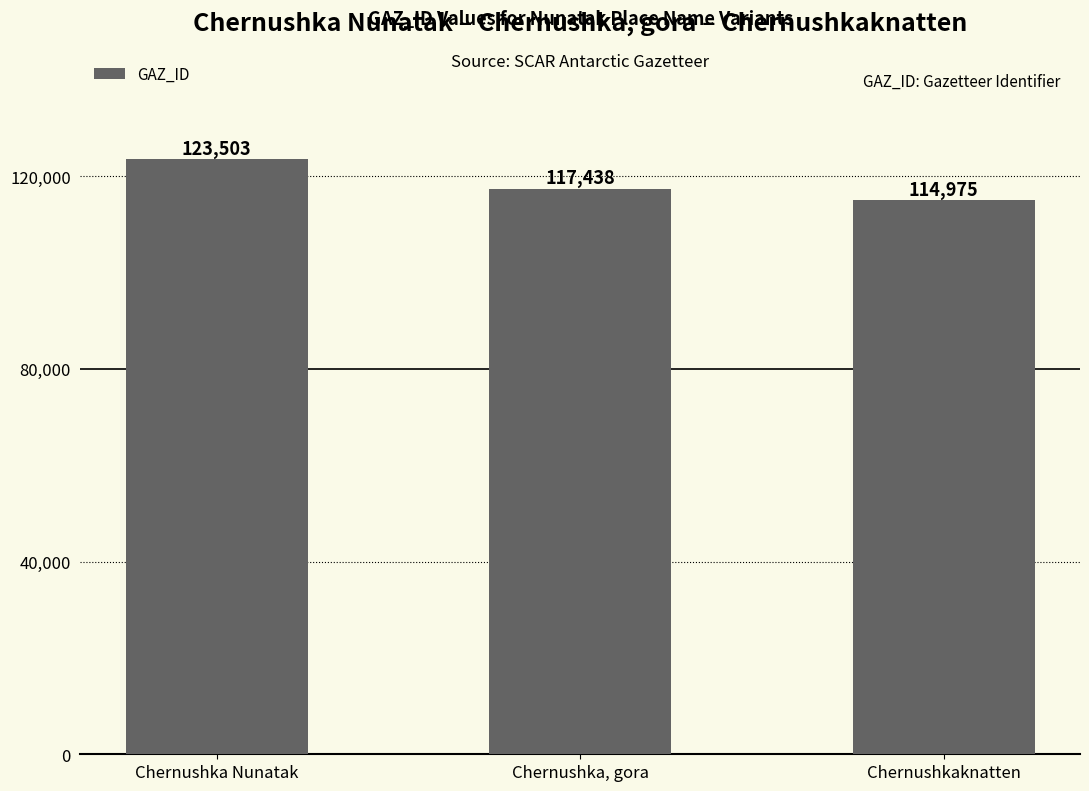

What is the label of the 3rd bar from the left?

Chernushkaknatten